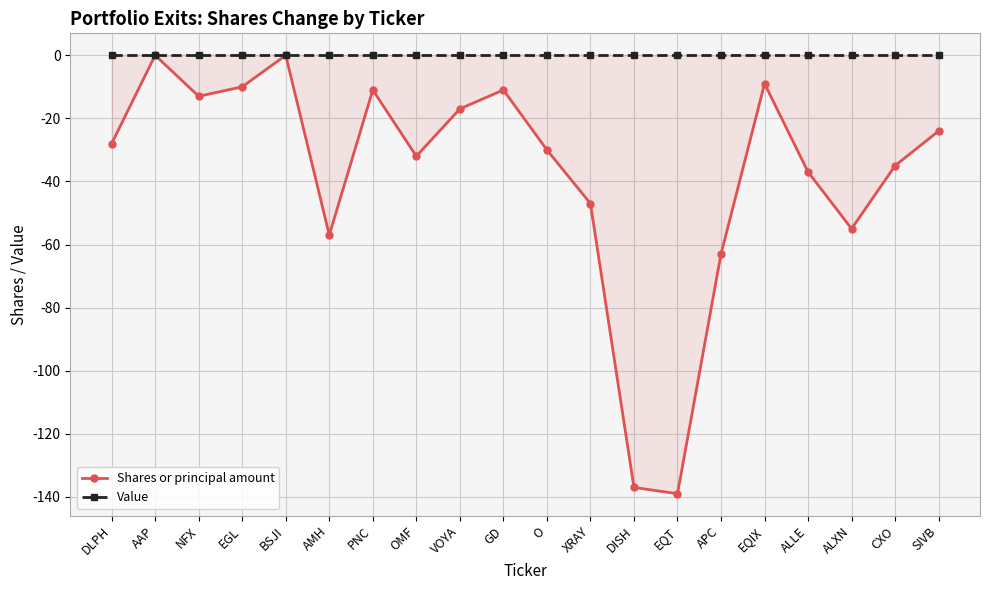

Between ALXN and OMF, which is larger?

OMF